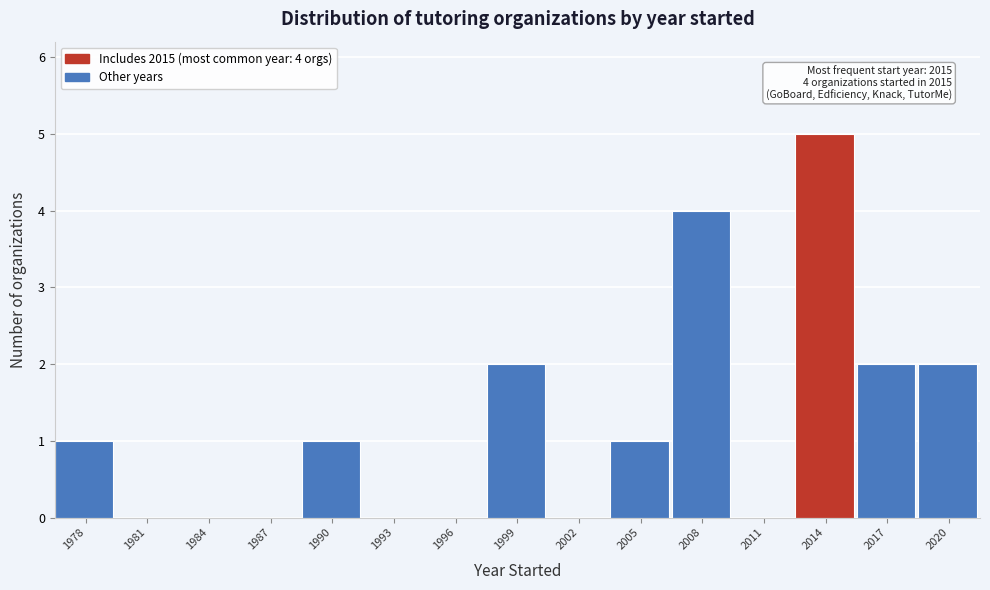

Reading left to right, what are all the values shown in this chart?

1978=1	1981=0	1984=0	1987=0	1990=1	1993=0	1996=0	1999=2	2002=0	2005=1	2008=4	2011=0	2014=5	2017=2	2020=2